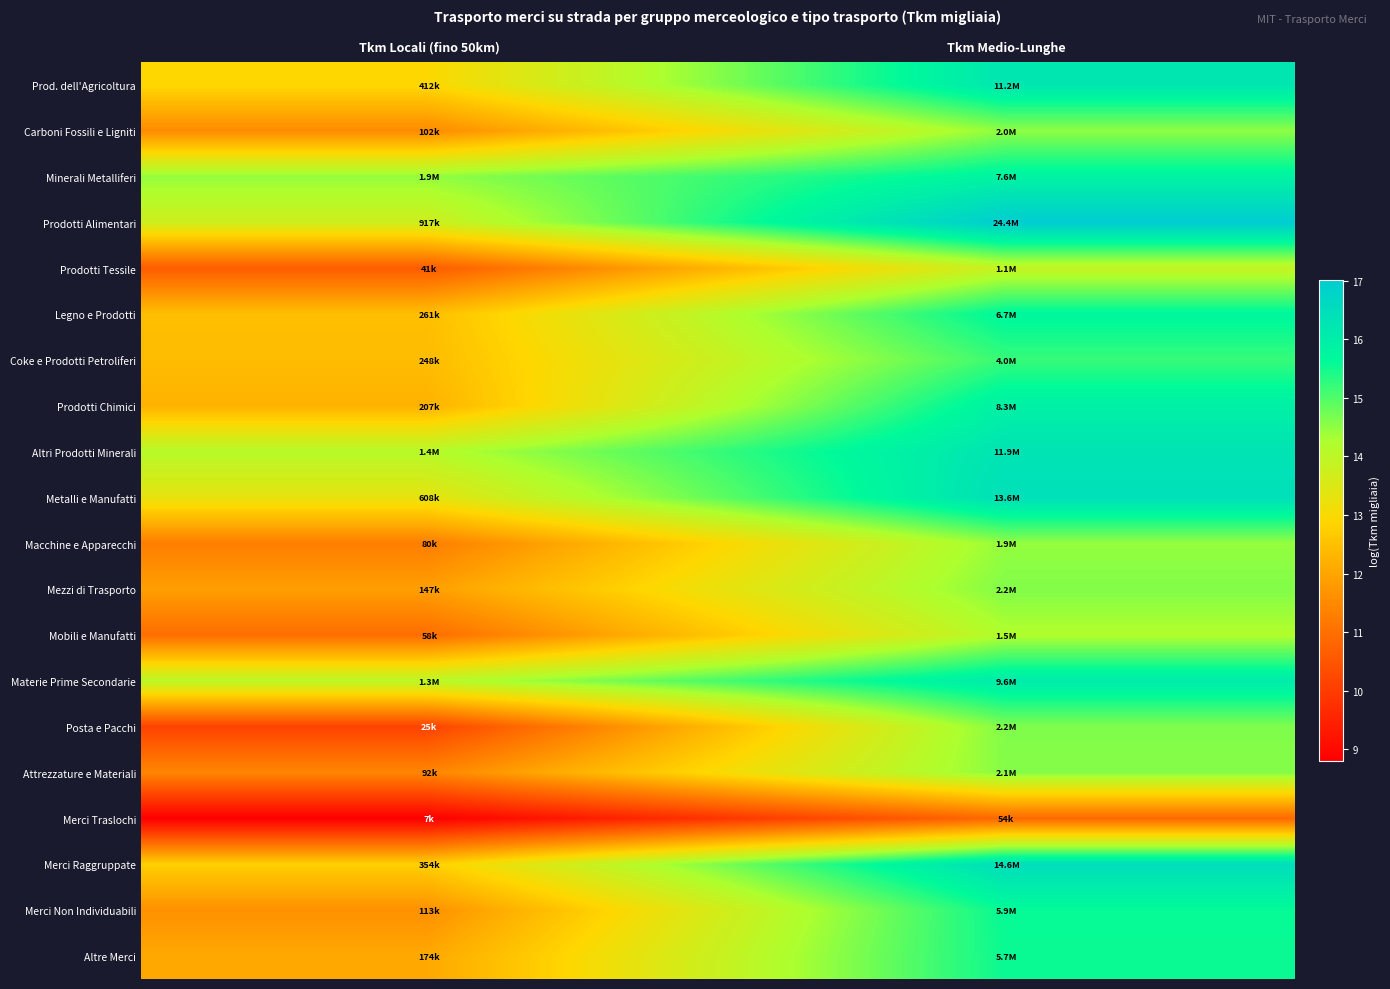

Which has a higher value, Tkm Locali (fino 50km) or Tkm Medio-Lunghe?

Tkm Medio-Lunghe